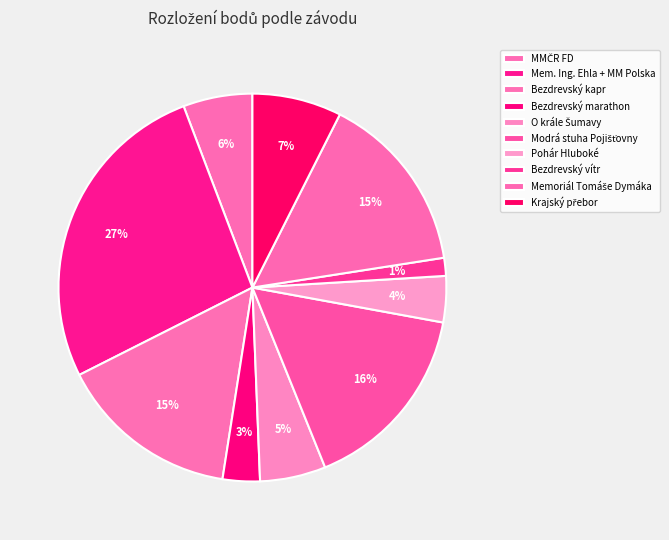

How many segments does this pie chart have?

10